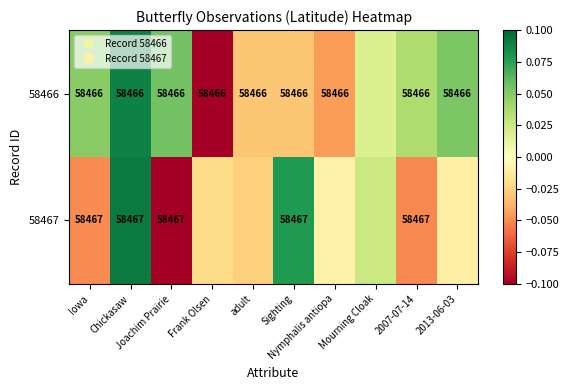

What is the maximum value for 58466?

0.1